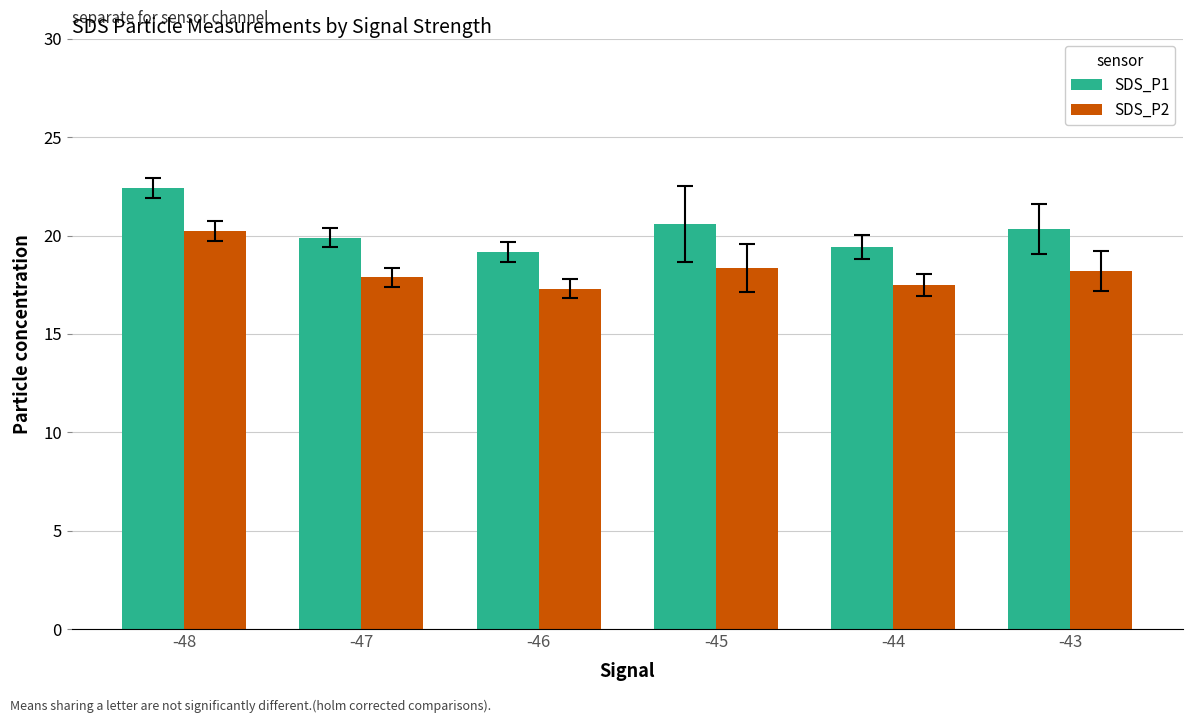

What is the minimum value shown in the chart?

17.3